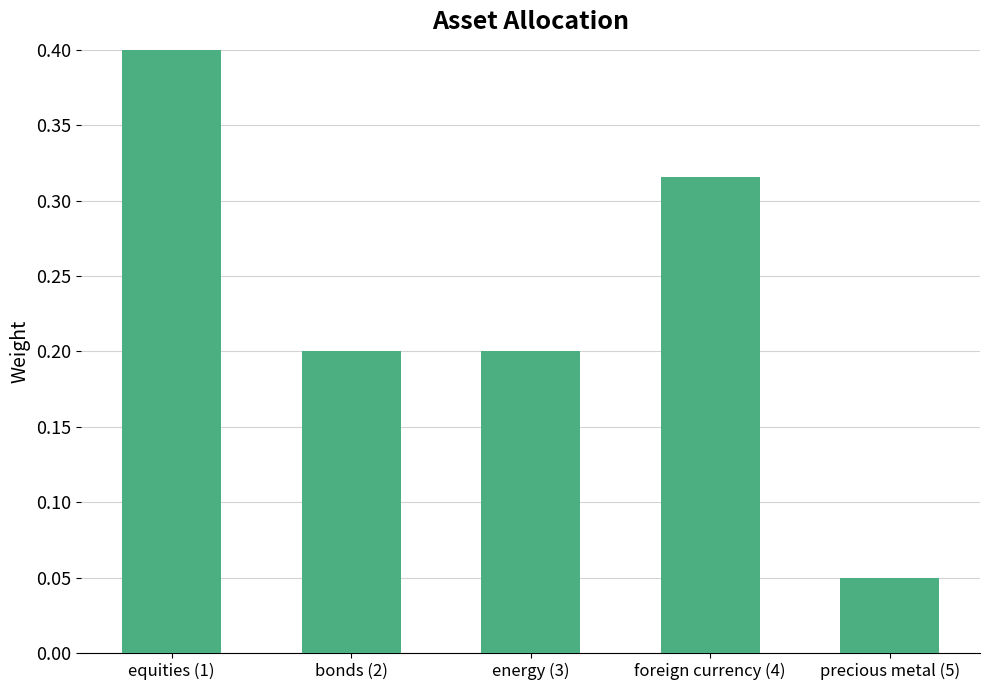

List the labels in order of value, largest first.

equities (1), foreign currency (4), bonds (2), energy (3), precious metal (5)